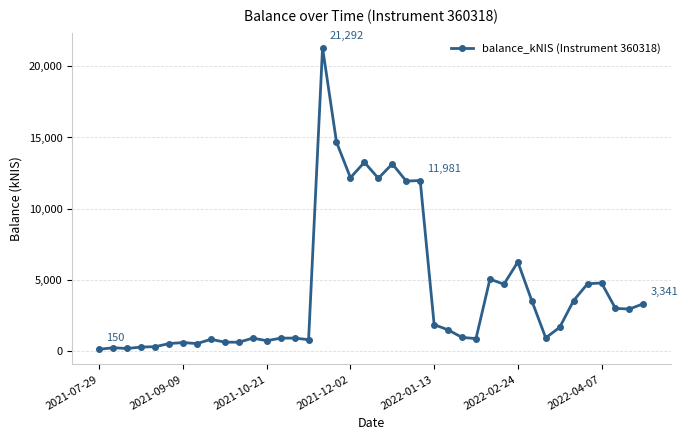

What is the sum of all values?

169969.6